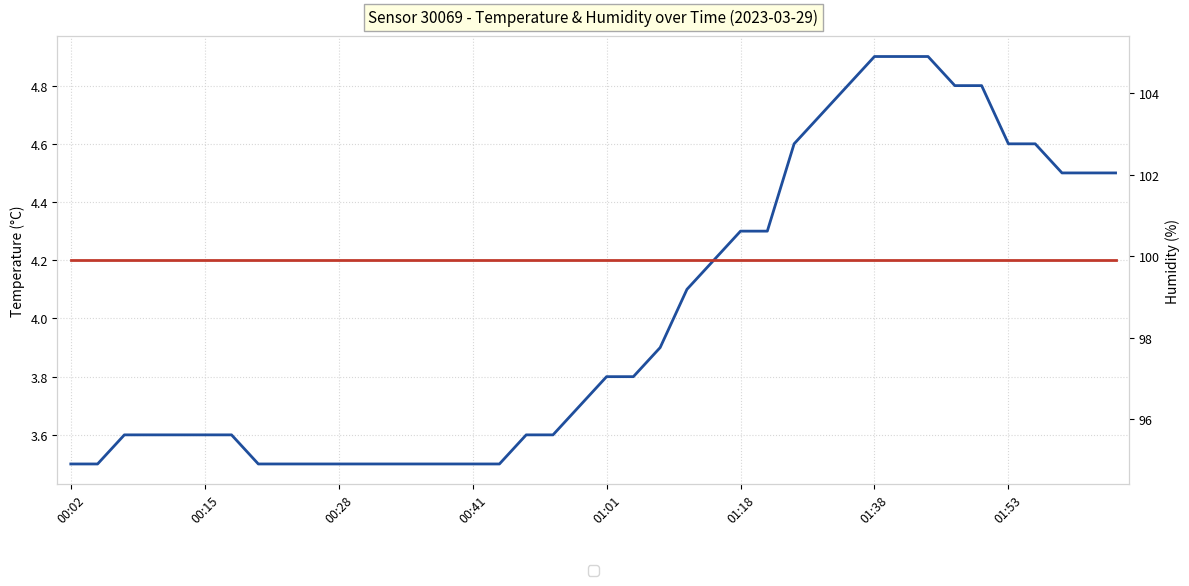

What is the value of the temperature point at the 13th from the left?

3.5